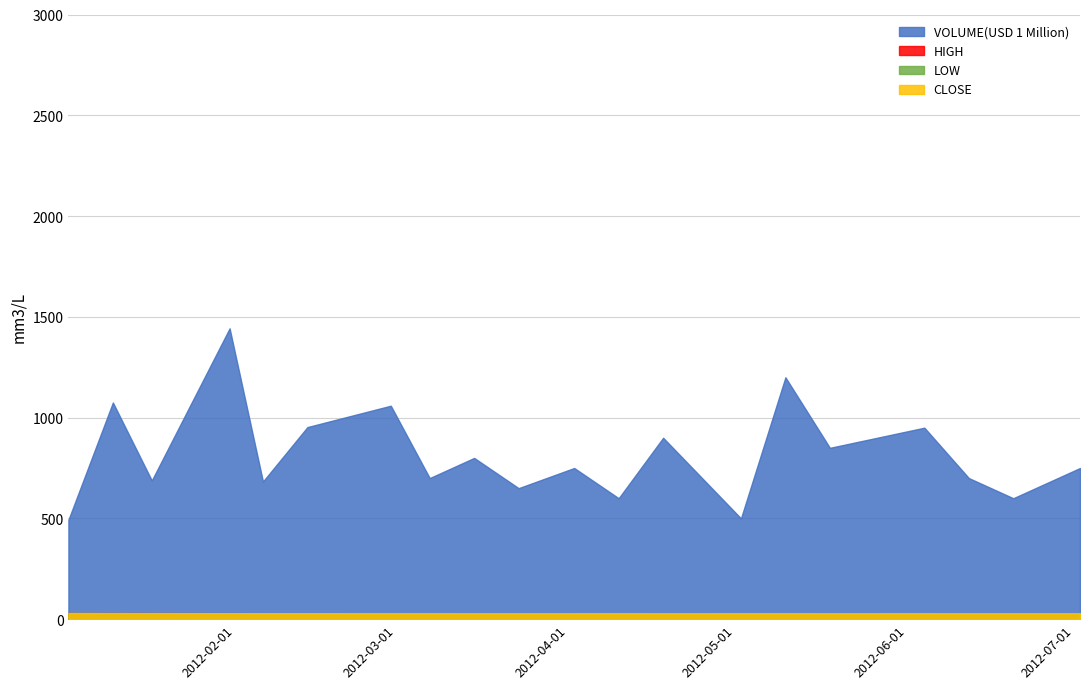

What is the difference between the LOW values at 2012/3/23 and 2012/6/4?

0.1